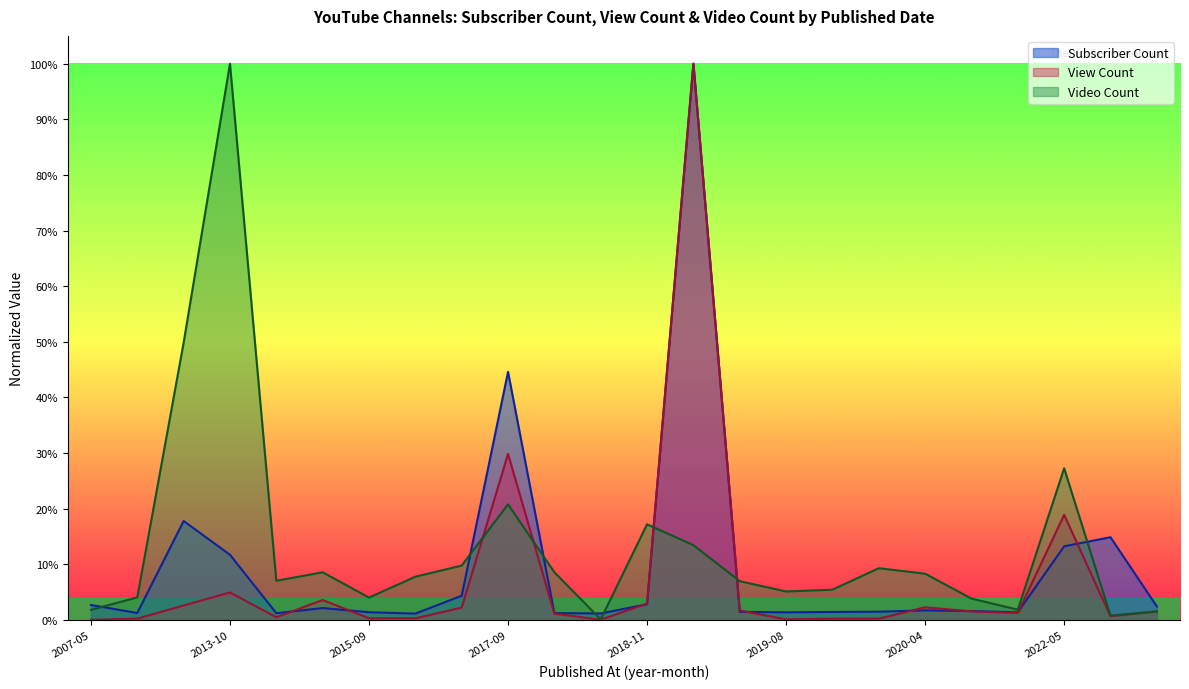

What are all the series names shown in the legend?

Subscriber Count, View Count, Video Count